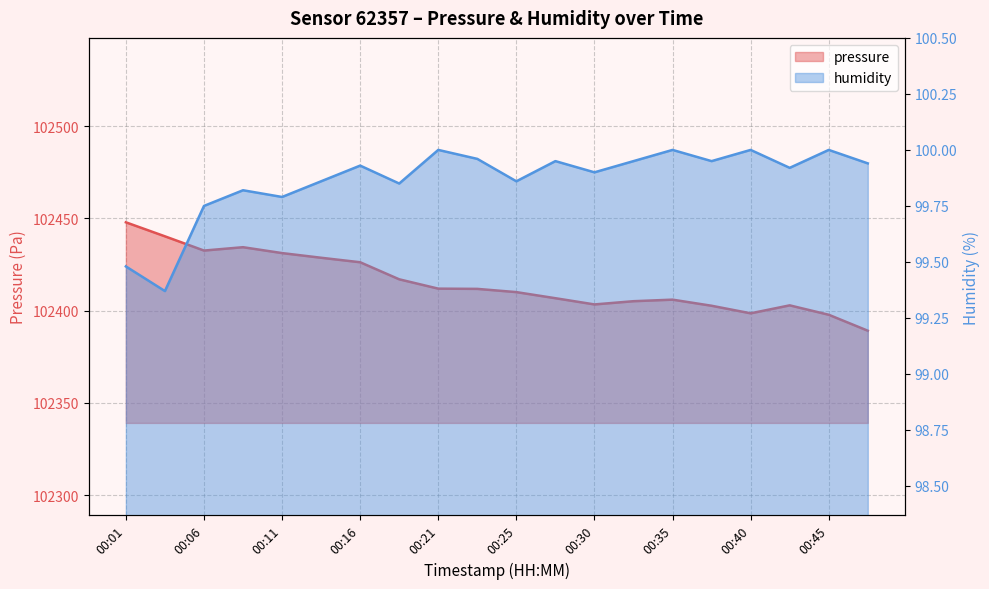

Where is humidity nearest to the value 99?

00:03